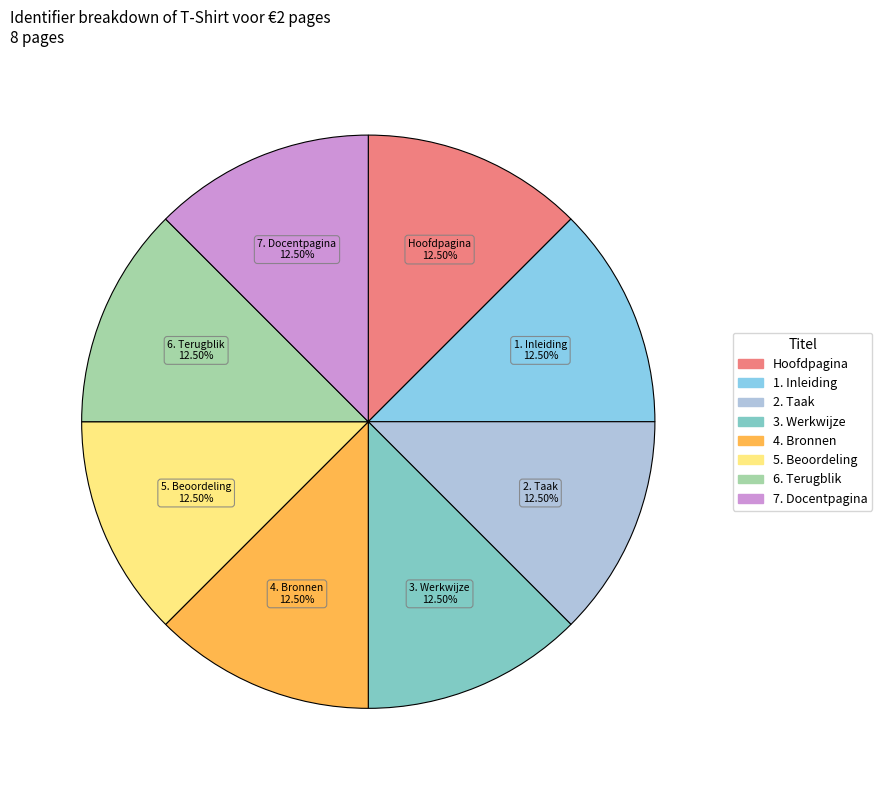

What is the total percentage of 3. Werkwijze and 7. Docentpagina?

25.0%